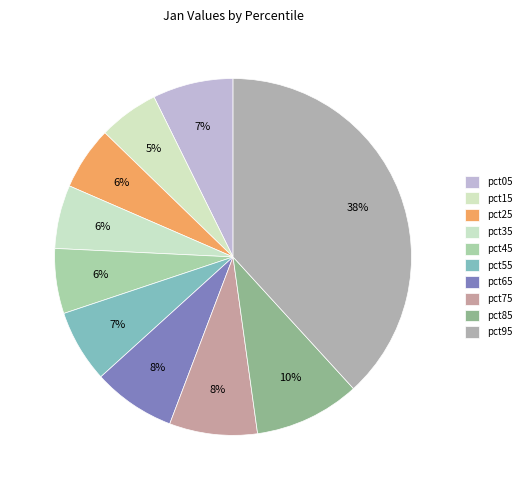

How many slices are in this pie chart?

10